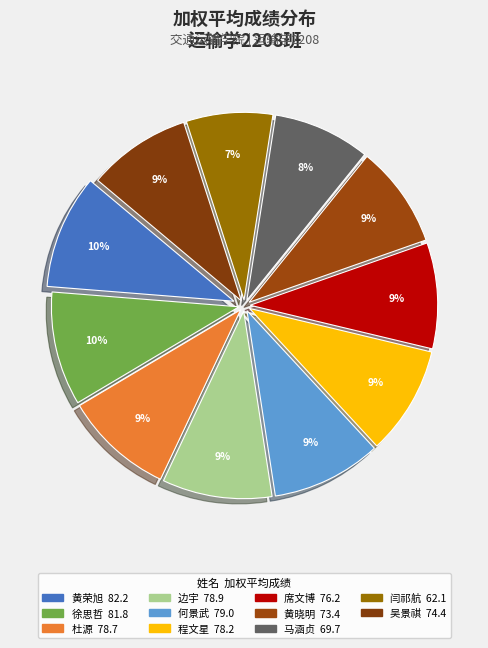

Which category has the biggest portion of the pie?

黄荣旭